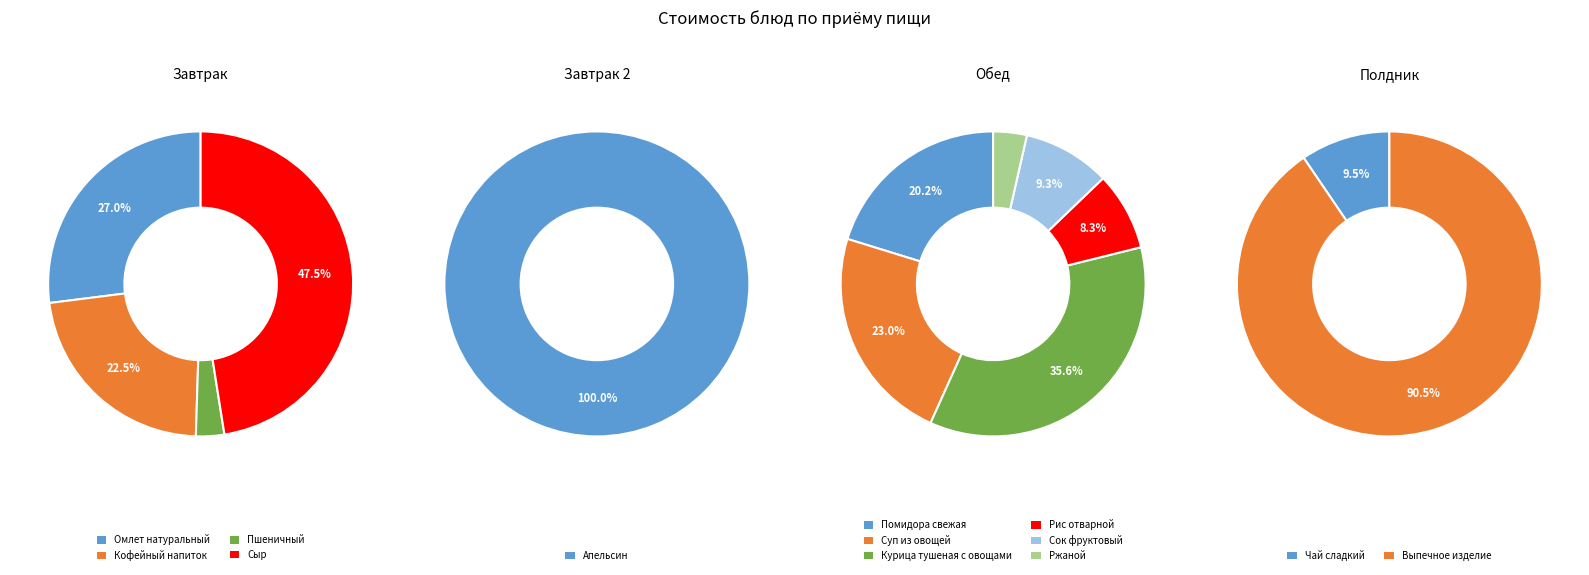

Does any single category account for the majority?

No